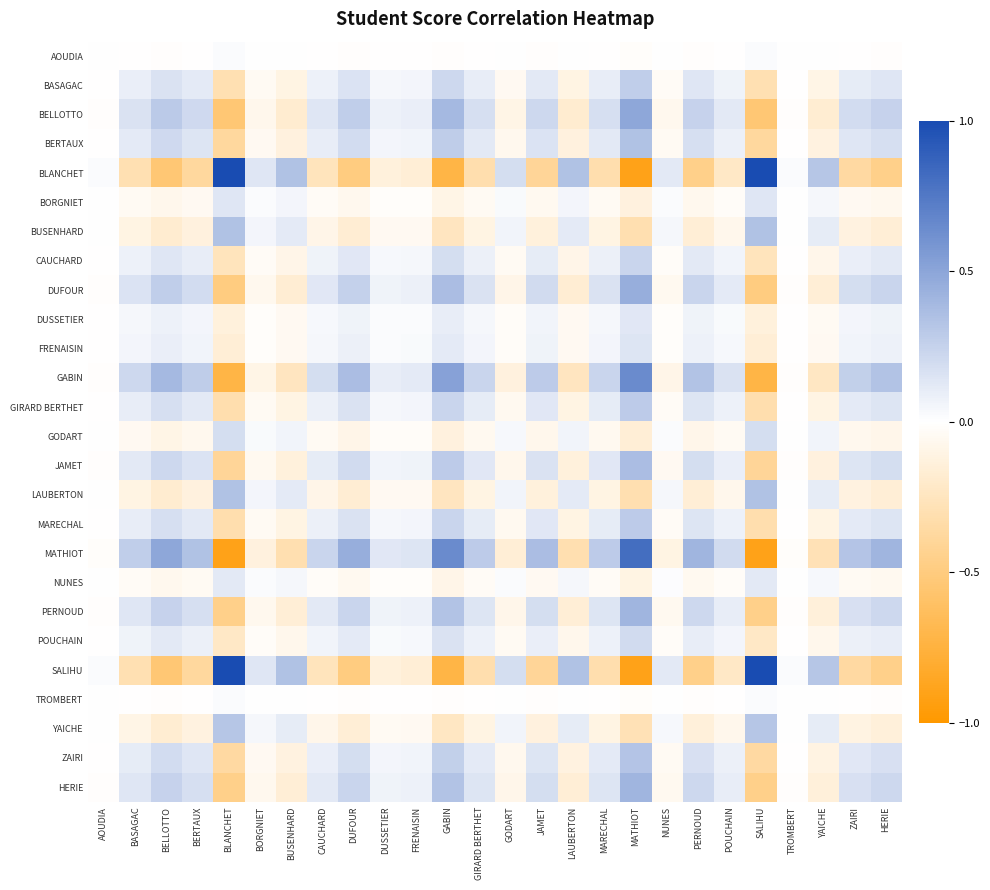

How many categories are shown in the chart?

26